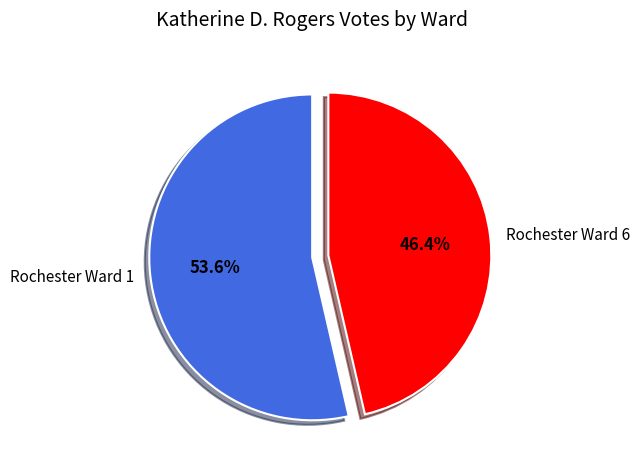

The Rochester Ward 6 slice represents 46% of the pie. True or false?

True